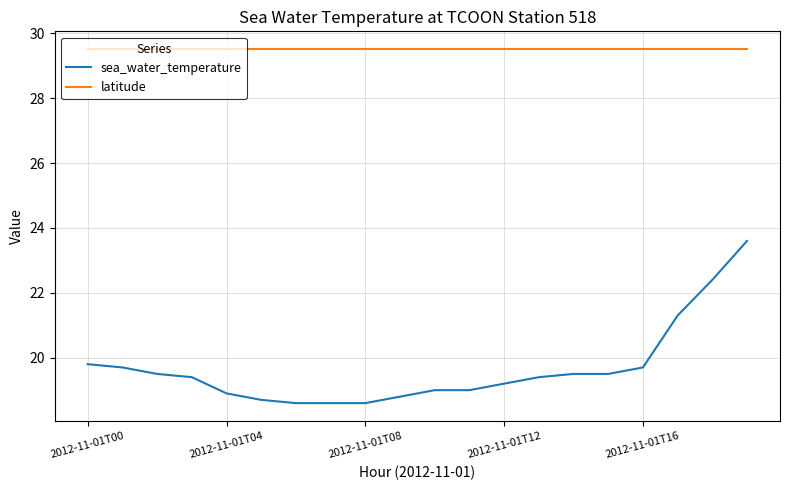

What is the difference between the maximum and minimum values in the sea_water_temperature series?

5.0